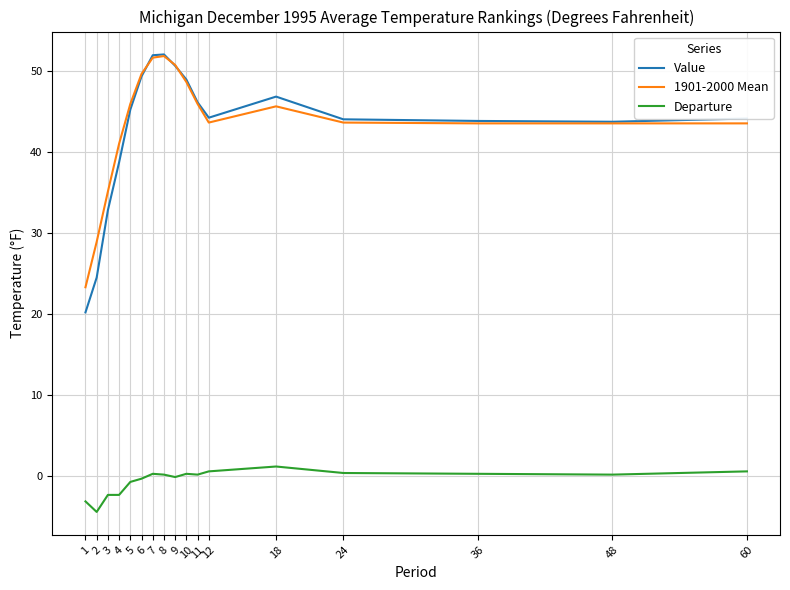

The Departure series shows 0.3 at 7. True or false?

True